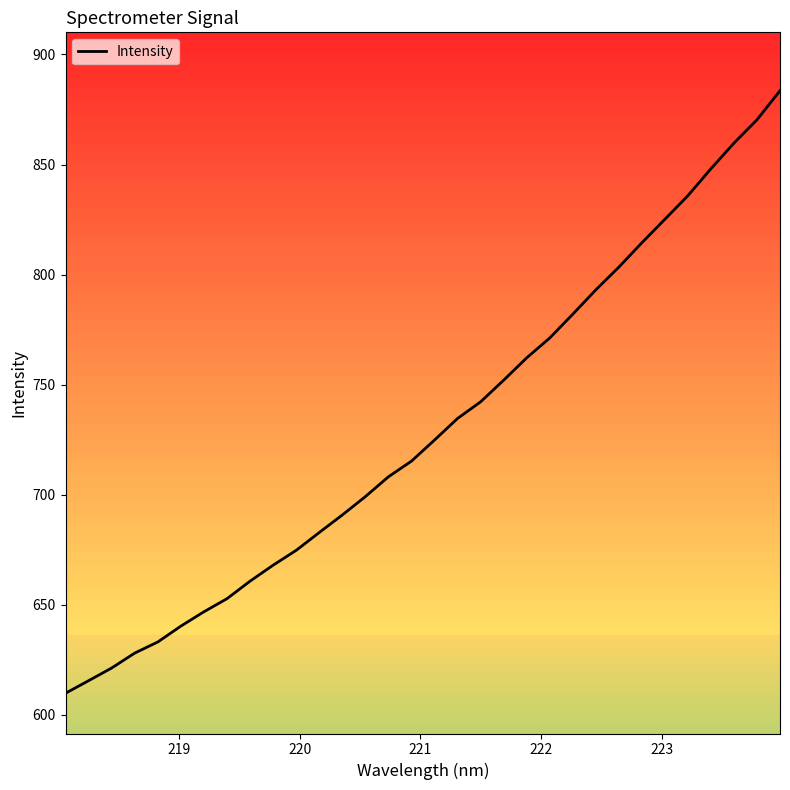

What is the minimum value shown in the chart?

609.8